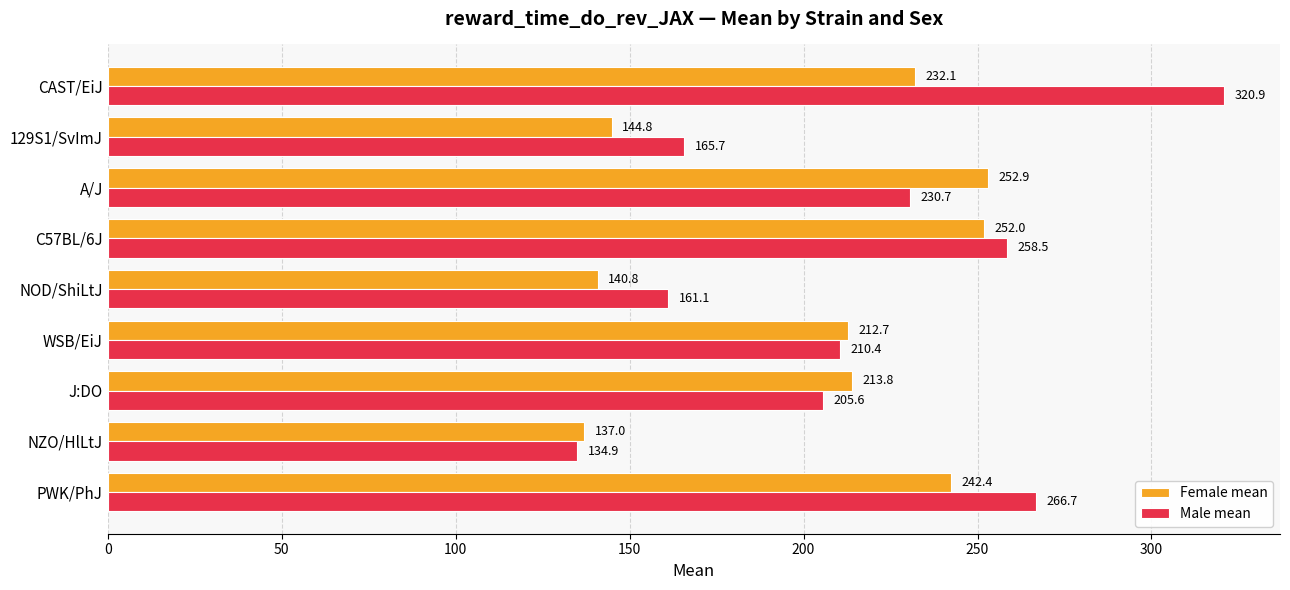

What is the average value of the Male mean series?

217.2